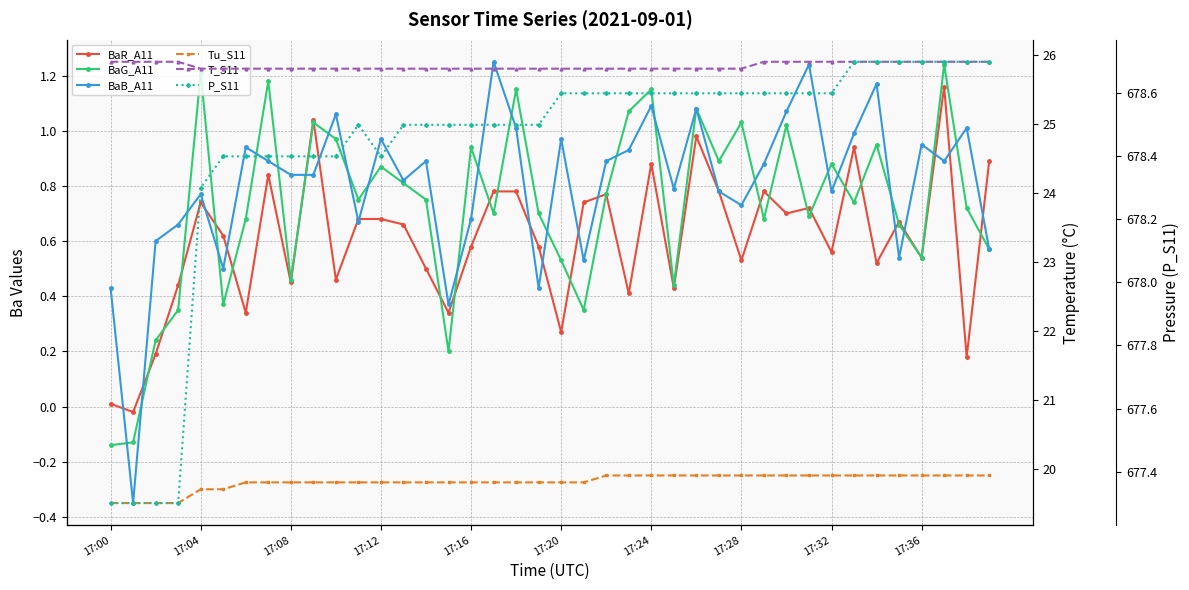

What is the value of the BaG_A11 point at the 10th from the left?

1.0